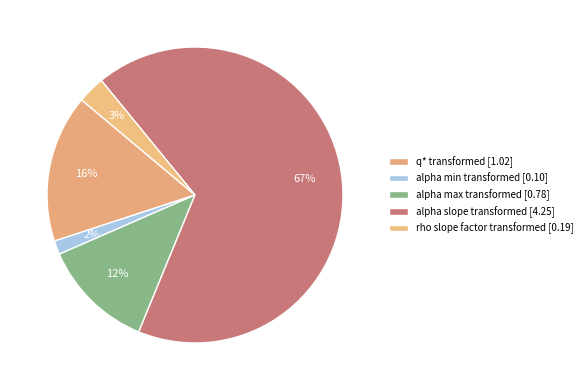

Count the number of slices in the pie.

5